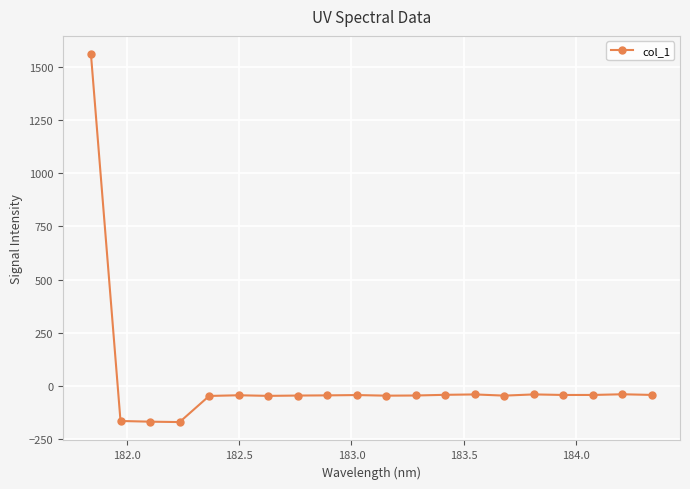

True or false: the data has more than 2 interior local peaks.

True